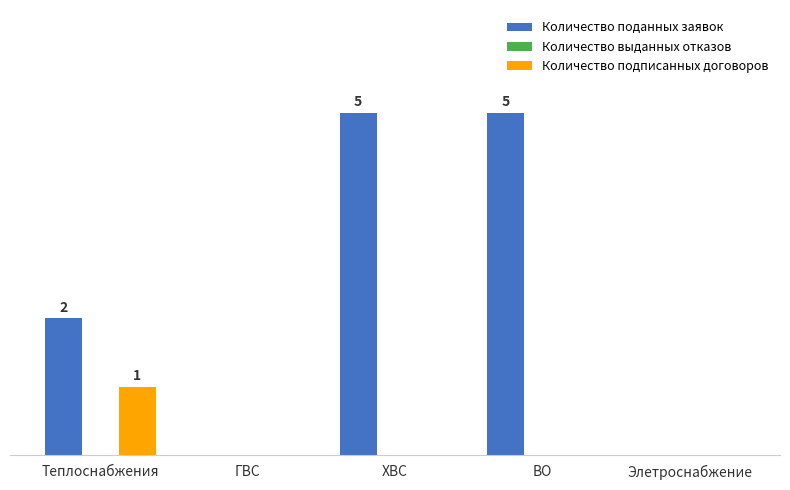

Does the chart contain stacked bars?

No